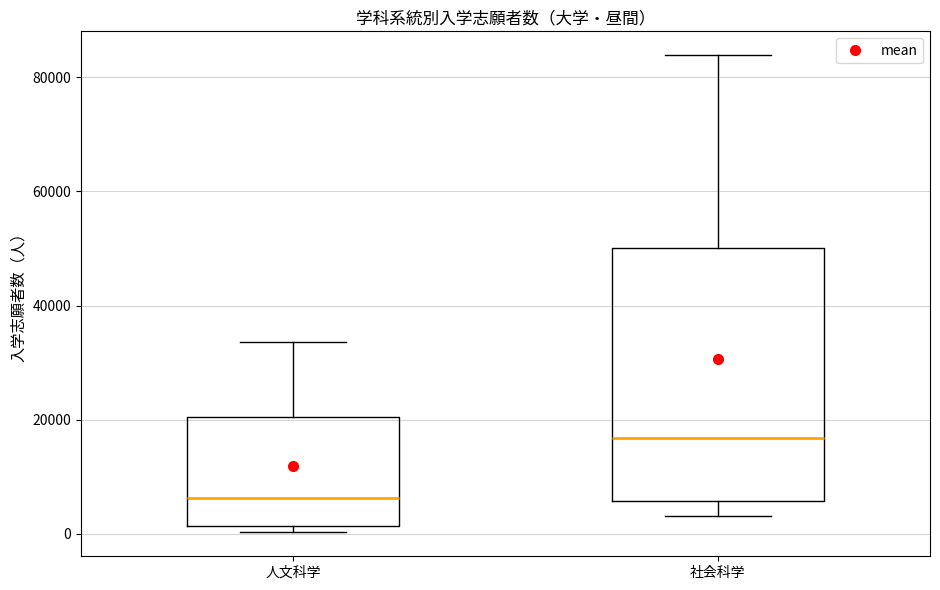

Reading left to right, transcribe this box plot: for each box, give where its median line is, the range the box spans, and where its two whiskers end, as read against the y-axis. The values are not printed on the chart, so give them approximately, as read against the axis.

人文科学: median 6000, box 2000 to 20000, whiskers 0 to 34000
社会科学: median 16000, box 6000 to 50000, whiskers 4000 to 84000